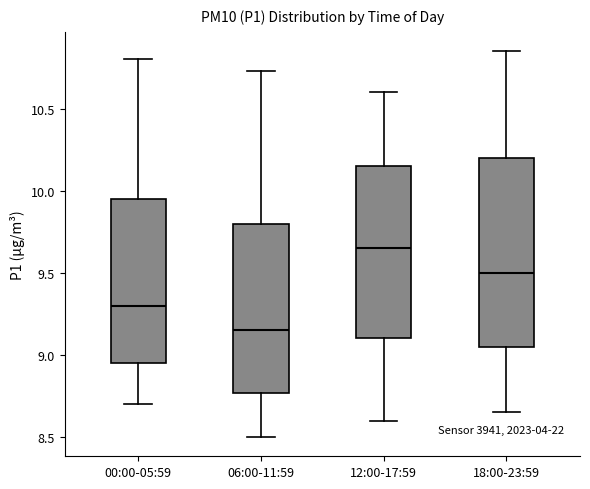

Reading left to right, transcribe this box plot: for each box, give where its median line is, the range the box spans, and where its two whiskers end, as read against the y-axis. The values are not printed on the chart, so give them approximately, as read against the axis.

00:00-05:59: median 9.30, box 8.95 to 9.95, whiskers 8.70 to 10.80
06:00-11:59: median 9.15, box 8.75 to 9.80, whiskers 8.50 to 10.75
12:00-17:59: median 9.65, box 9.10 to 10.15, whiskers 8.60 to 10.60
18:00-23:59: median 9.50, box 9.05 to 10.20, whiskers 8.65 to 10.85